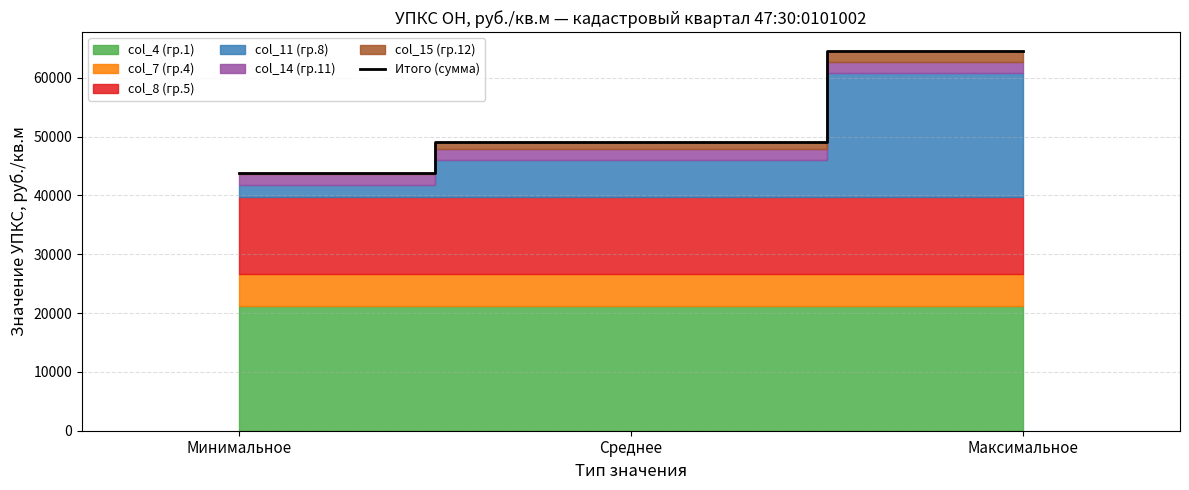

Reading left to right, transcribe all the data shown in this chart.

43859.3	49159.0	64553.3